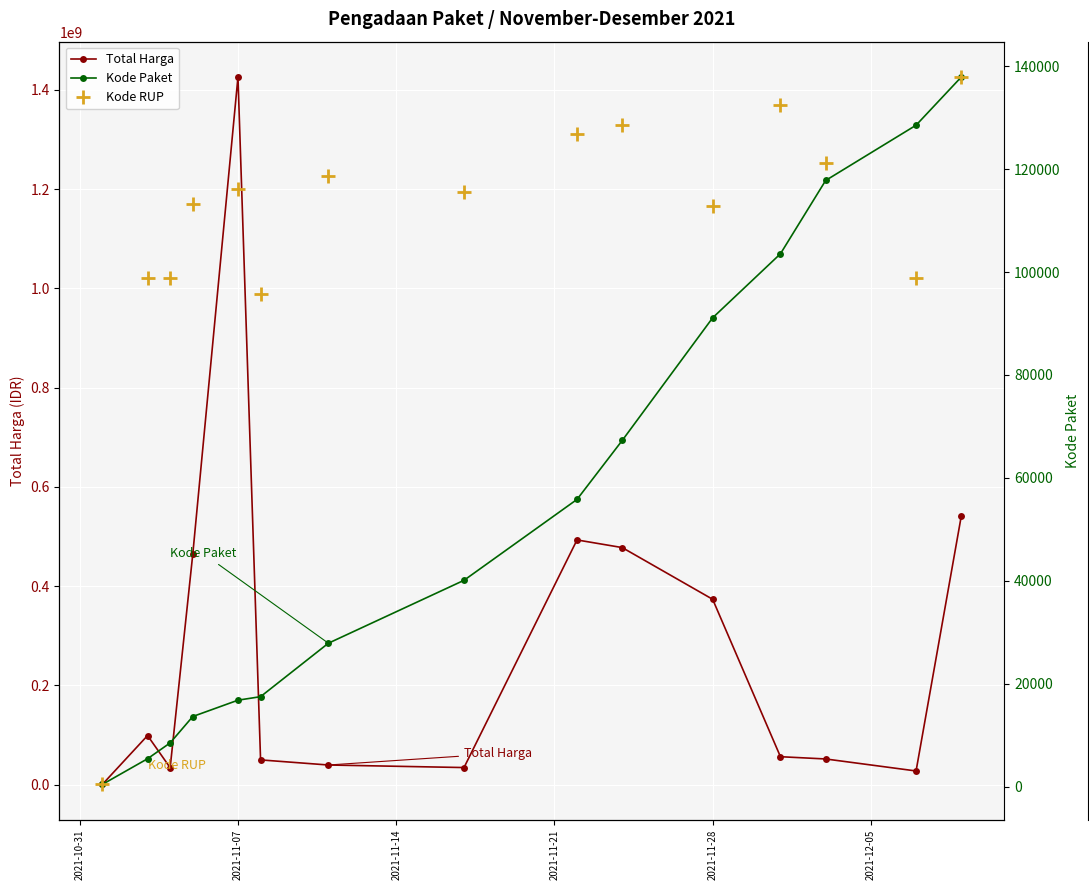

What is the value of the Kode RUP point at the 4th from the left?

30372232